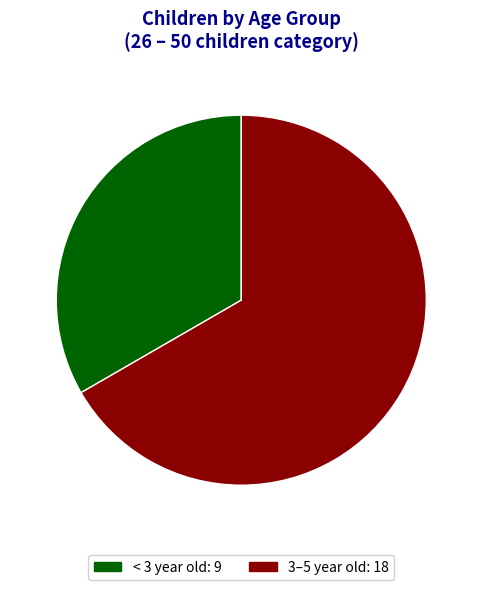

Rank the categories by value from highest to lowest.

3–5 year old, < 3 year old